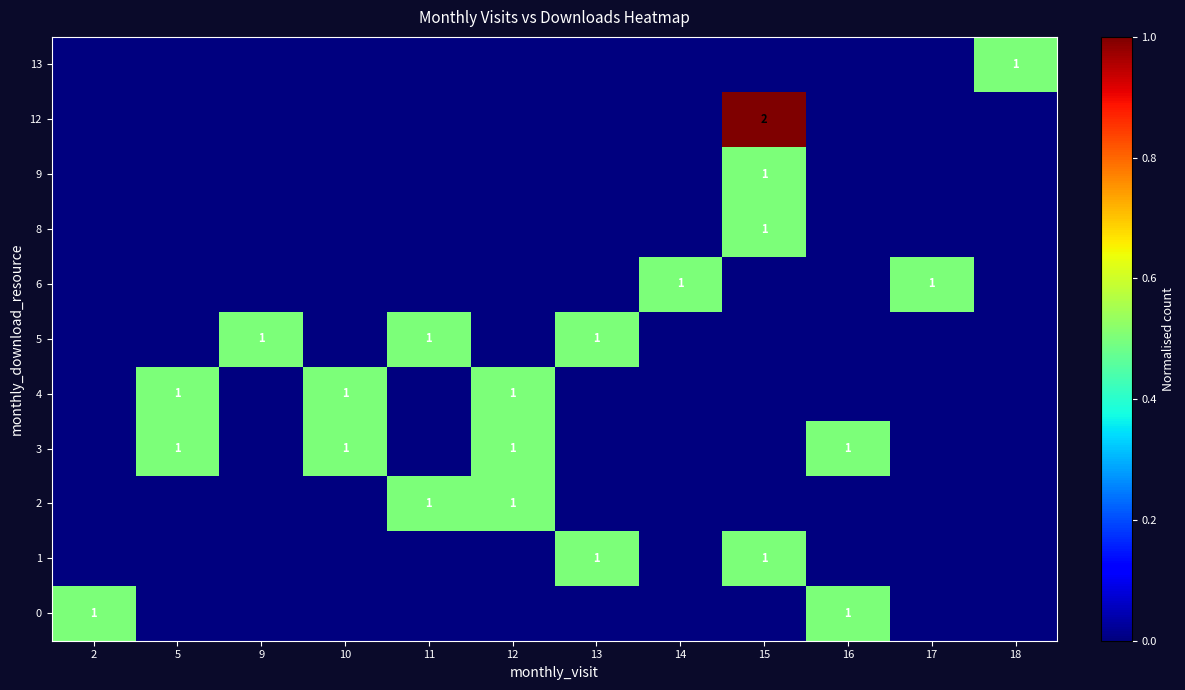

List the labels in order of 5 value, largest first.

9, 11, 13, 2, 5, 10, 12, 14, 15, 16, 17, 18